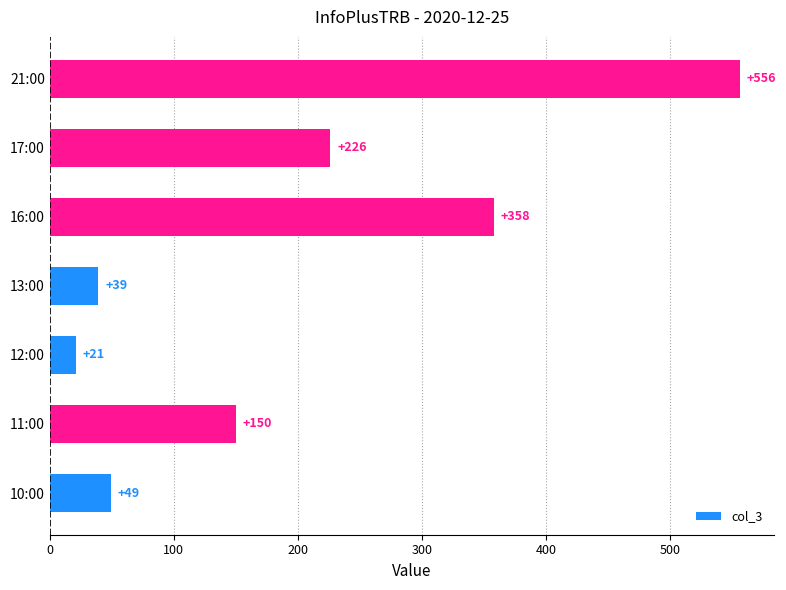

How many categories are shown in the chart?

7